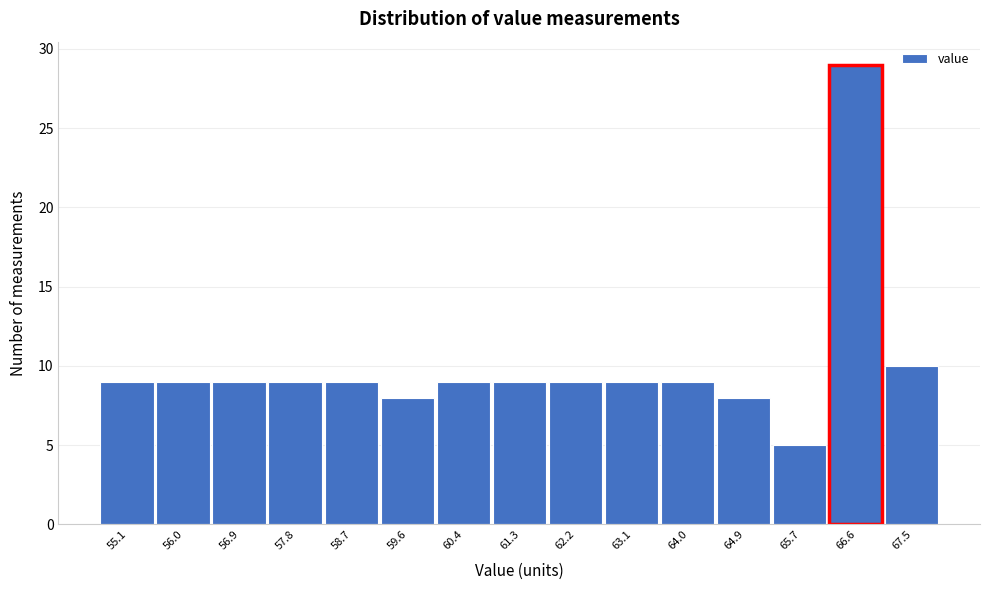

Reading left to right, list every bar in this chart as the range it spans on the x-axis followed by its height. Neither the bar edges nor the heights are printed on the chart, so give them approximately, as read against the axes.

54.7 to 55.6: 9
55.6 to 56.5: 9
56.5 to 57.4: 9
57.4 to 58.2: 9
58.2 to 59.1: 9
59.1 to 60.0: 8
60.0 to 60.9: 9
60.9 to 61.8: 9
61.8 to 62.7: 9
62.7 to 63.5: 9
63.5 to 64.4: 9
64.4 to 65.3: 8
65.3 to 66.2: 5
66.2 to 67.1: 29
67.1 to 68.0: 10